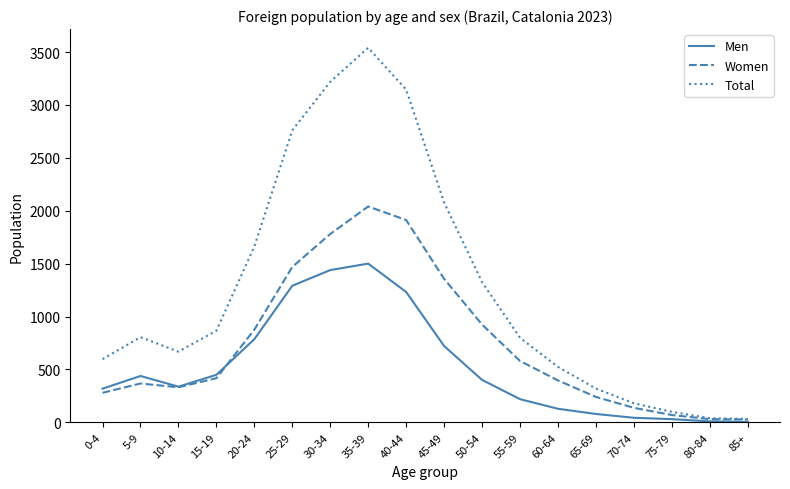

At which category is the sum across all series the highest?

35-39